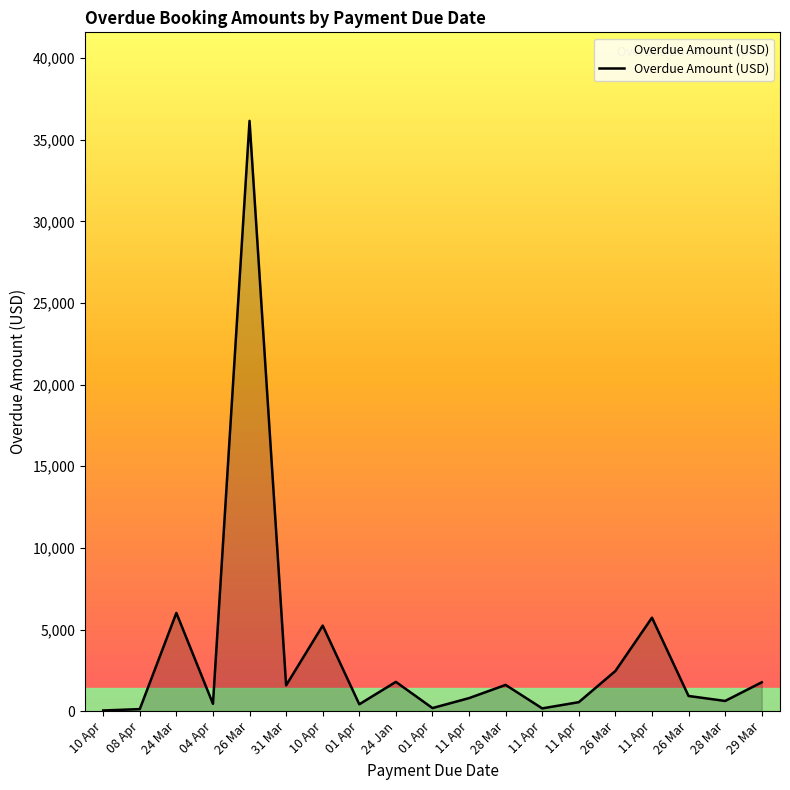

Does the chart have visible grid lines?

No